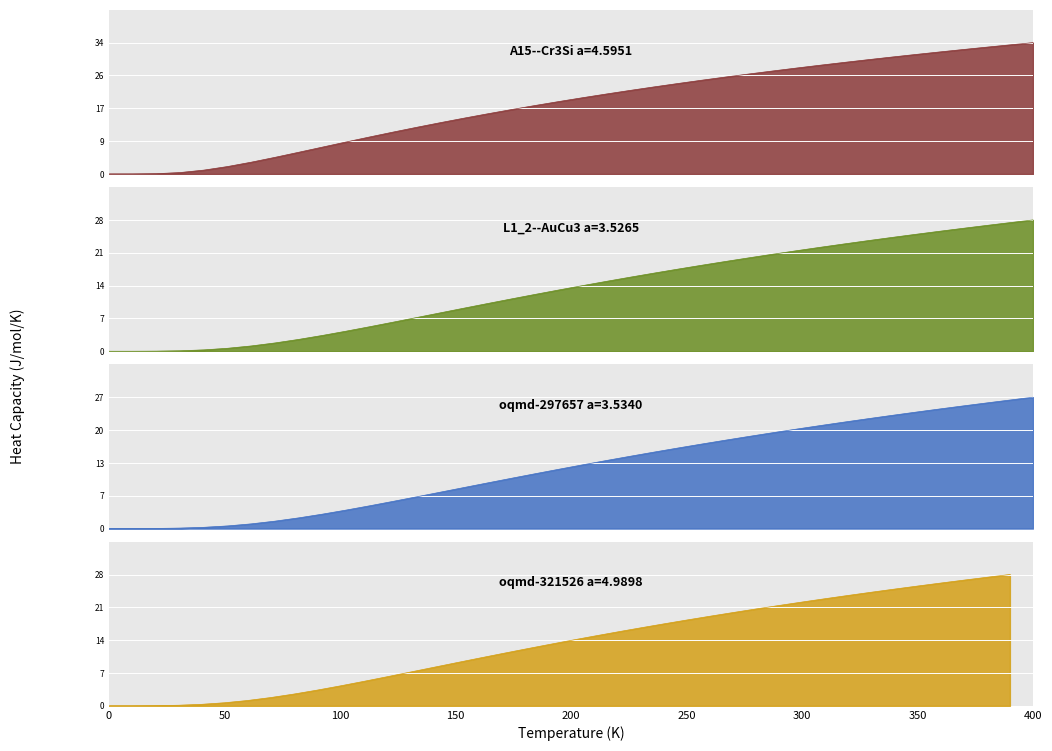

True or false: oqmd-321526 a=4.9898 has more than 0 points higher than both neighbors.

False